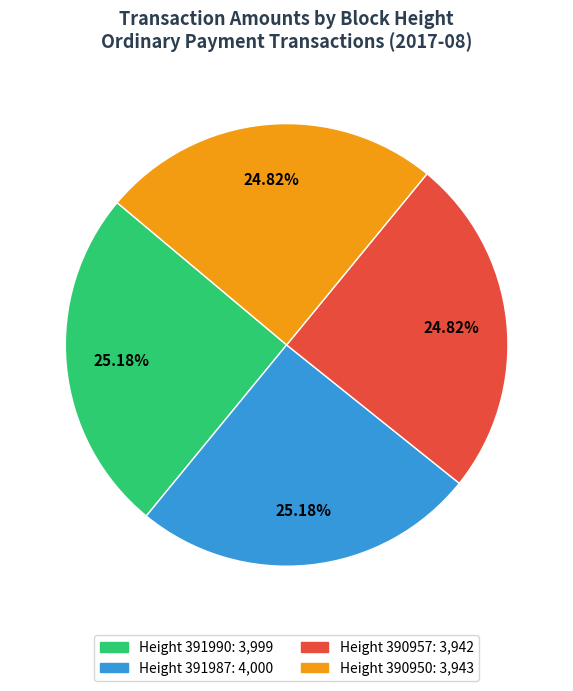

Is there a majority slice in this chart?

No